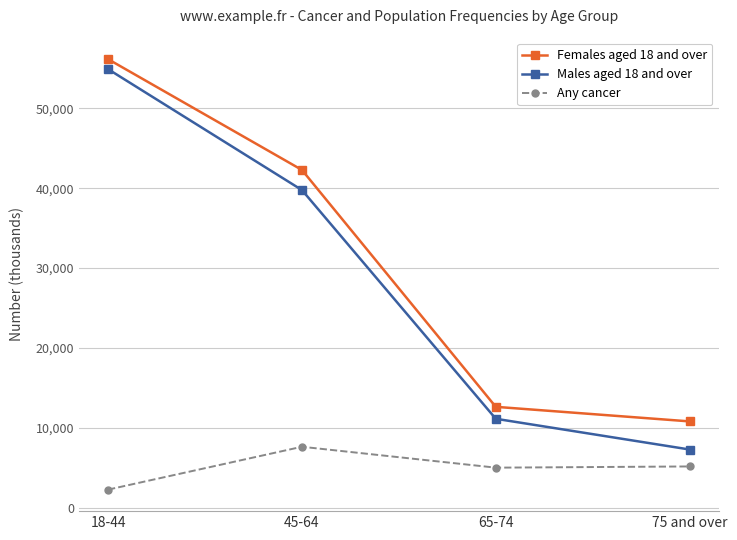

What is the average value of the Males aged 18 and over series?

28268